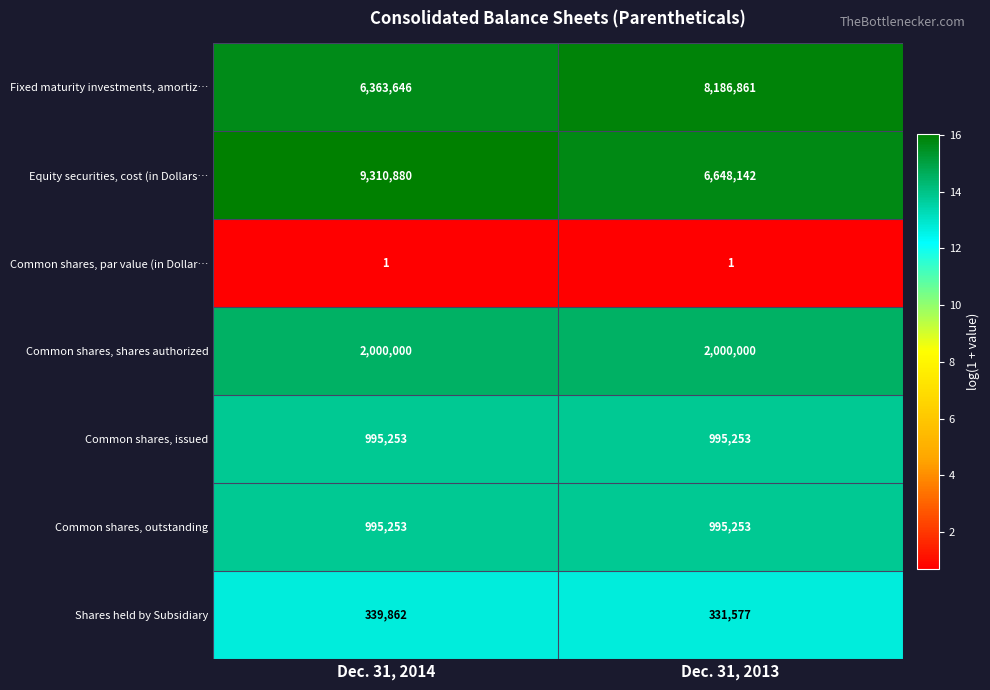

Which series has the largest total across all categories?

Equity securities, cost (in Dollars…